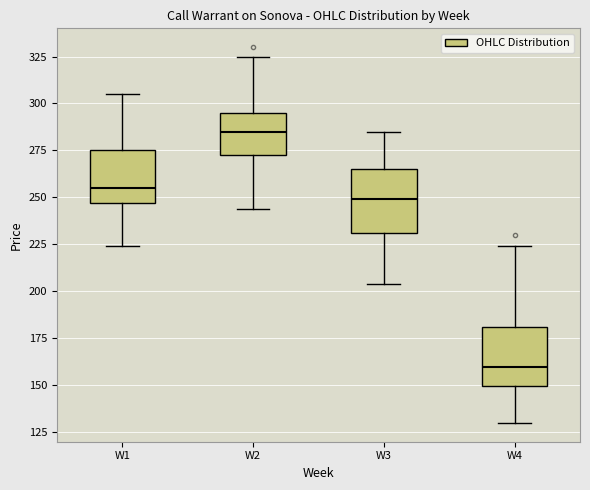

Where does the median line of the box for W2 sit on the y-axis? The values are not printed on the chart, so give them approximately, as read against the axis.

285